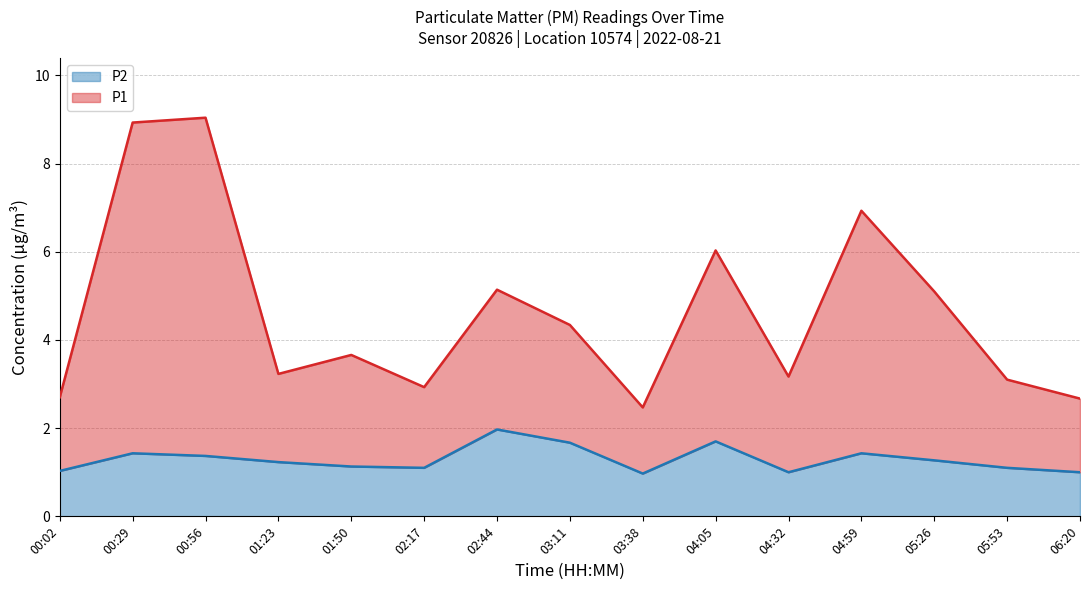

How many values in the P1 series are below 3?

4